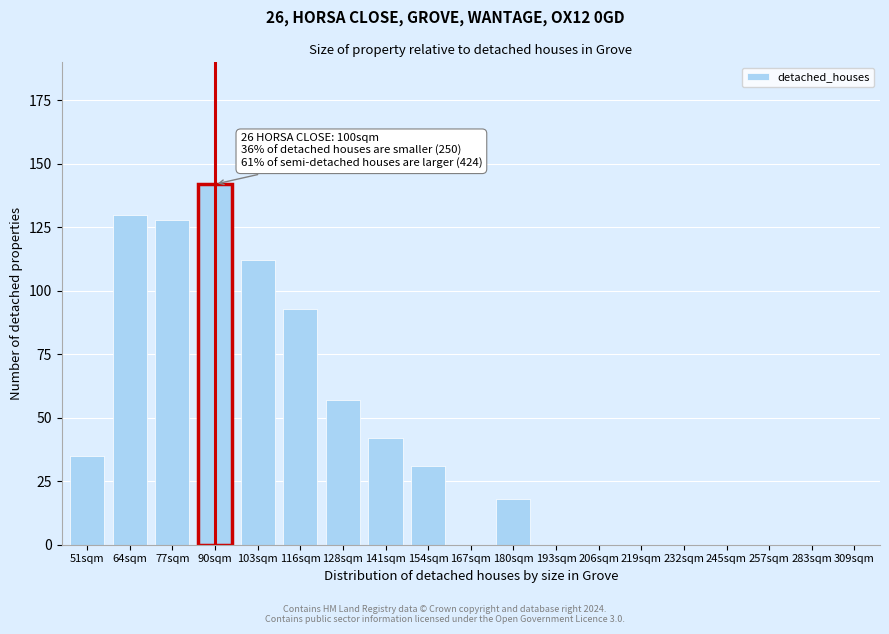

Reading right to left, transcribe all the data shown in this chart.

309sqm=0	283sqm=0	257sqm=0	245sqm=0	232sqm=0	219sqm=0	206sqm=0	193sqm=0	180sqm=18	167sqm=0	154sqm=31	141sqm=42	128sqm=57	116sqm=93	103sqm=112	90sqm=142	77sqm=128	64sqm=130	51sqm=35